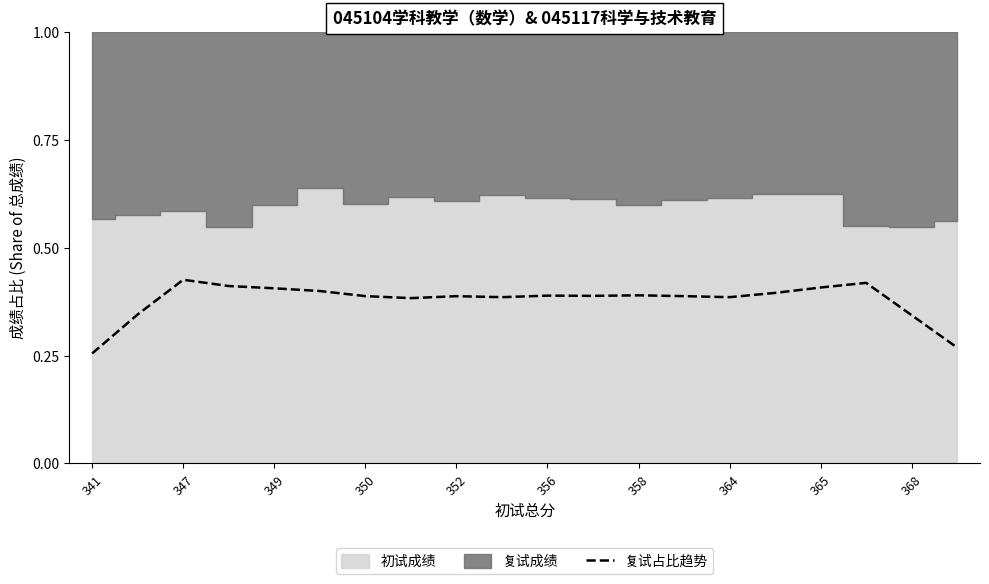

Count the values in the range 0 to 1.

20